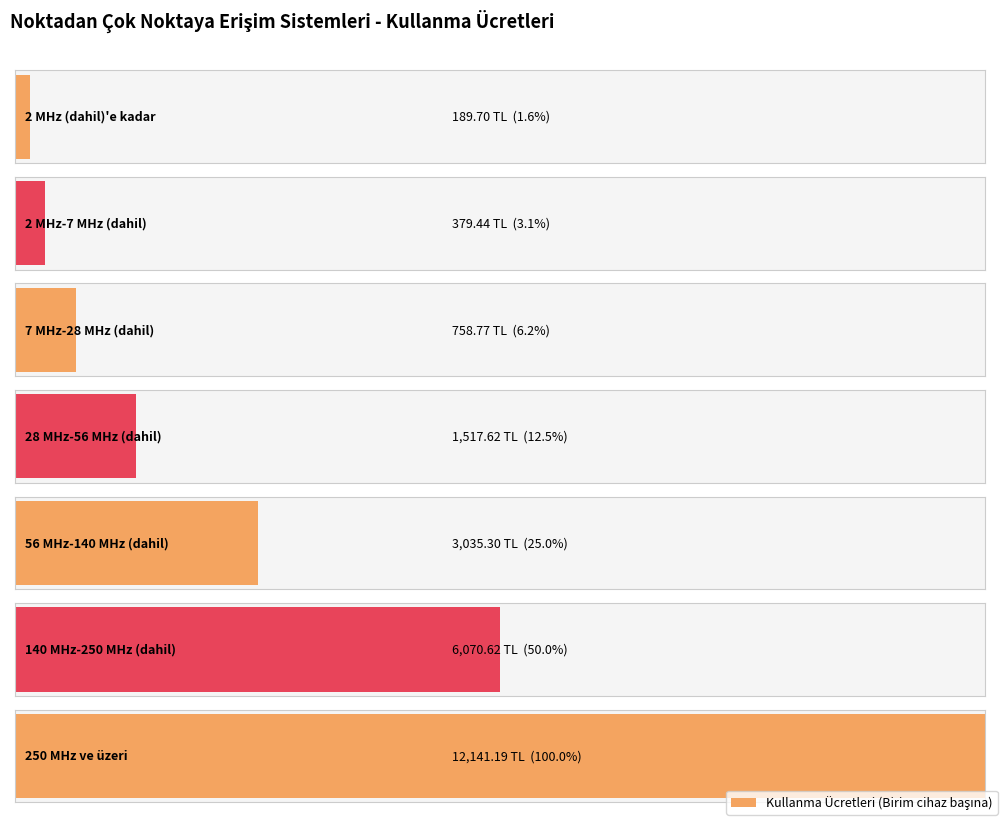

What is the sum of all values?

24092.6